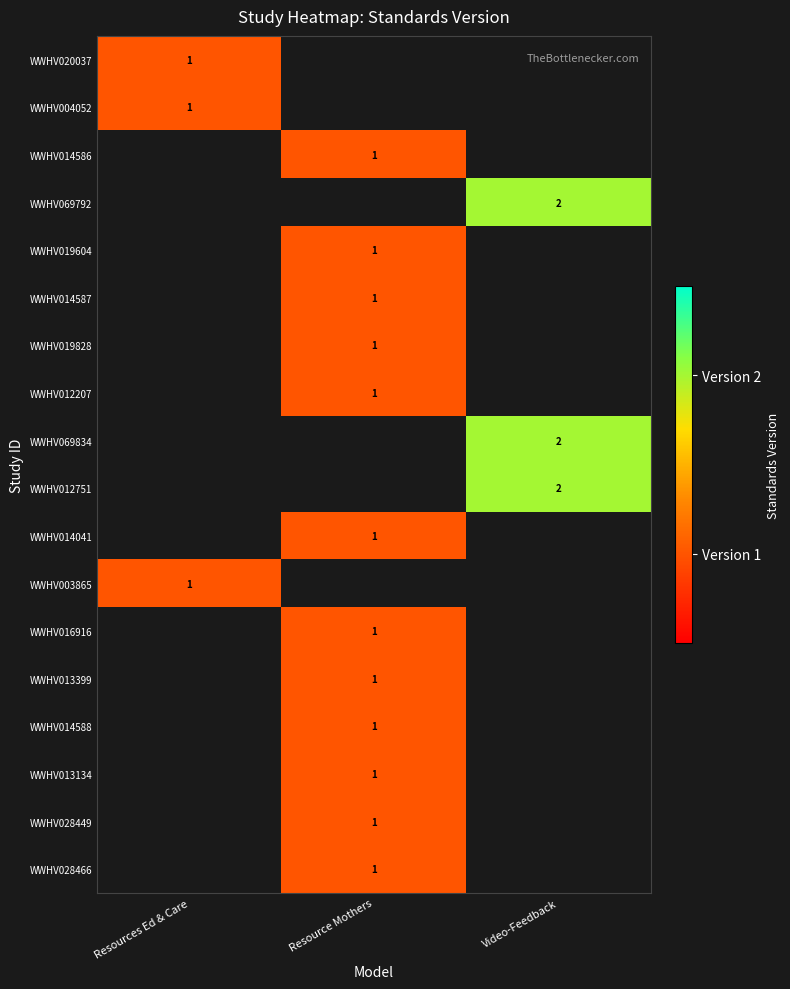

What is the smallest value displayed?

1.0